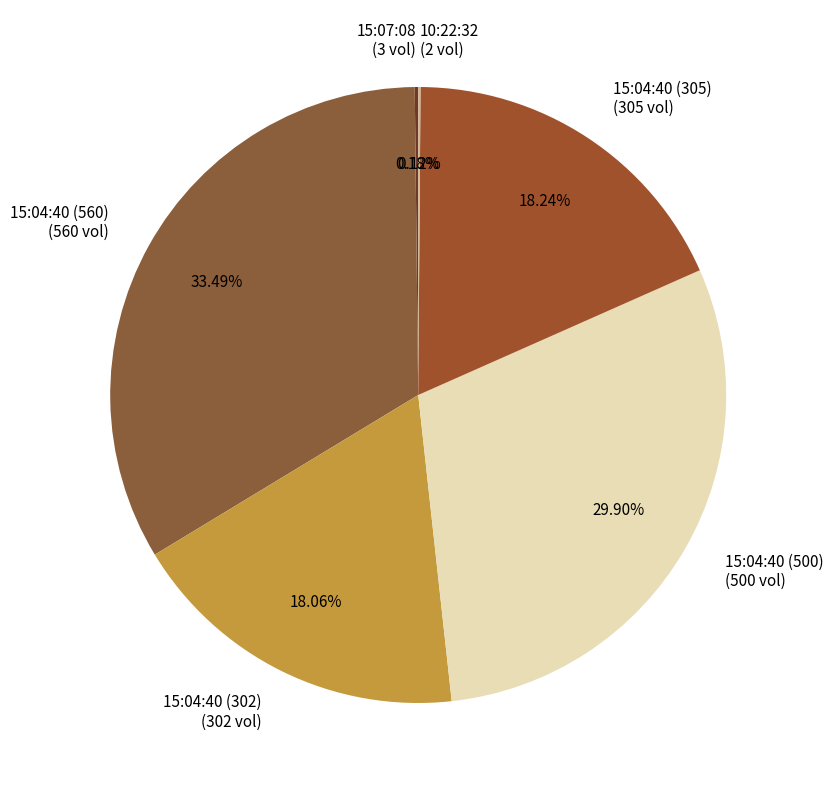

Combined, do 15:04:40 (302) and 15:04:40 (500) account for over 50%?

No